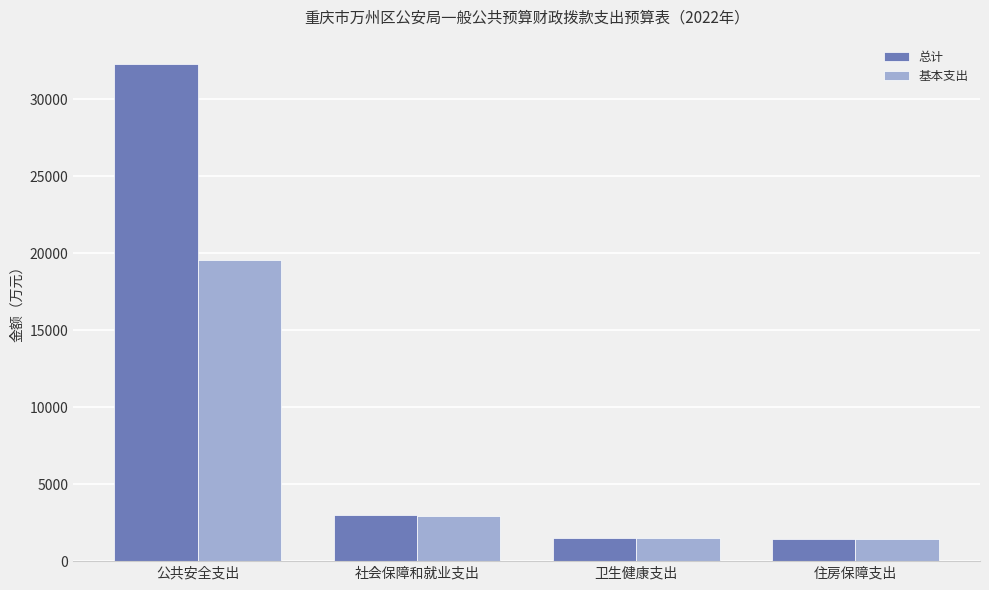

What is the minimum value shown in the chart?

1456.2